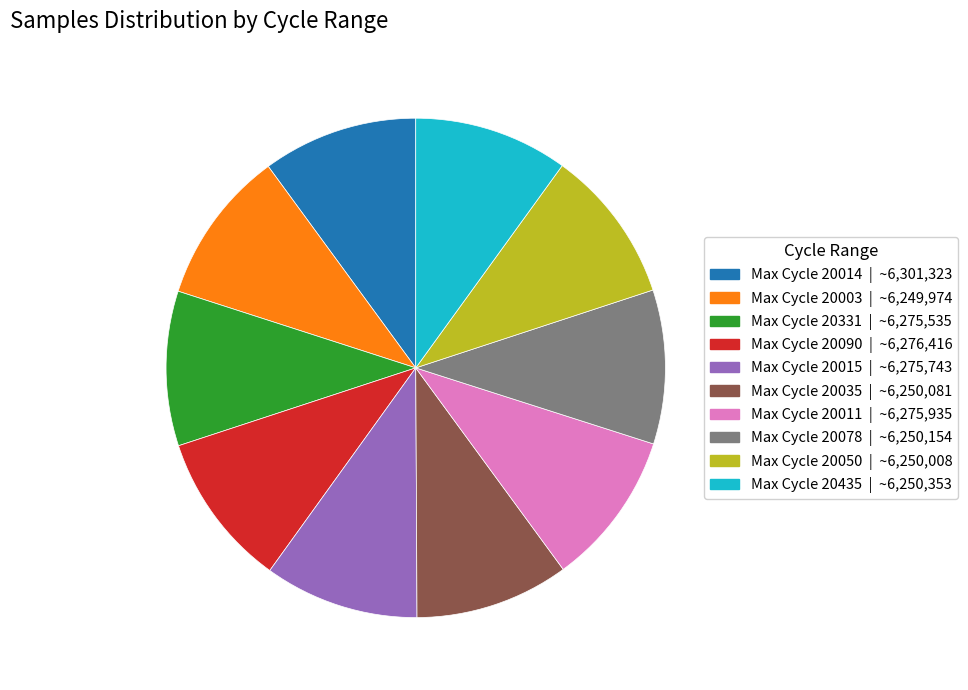

Count the number of slices in the pie.

10